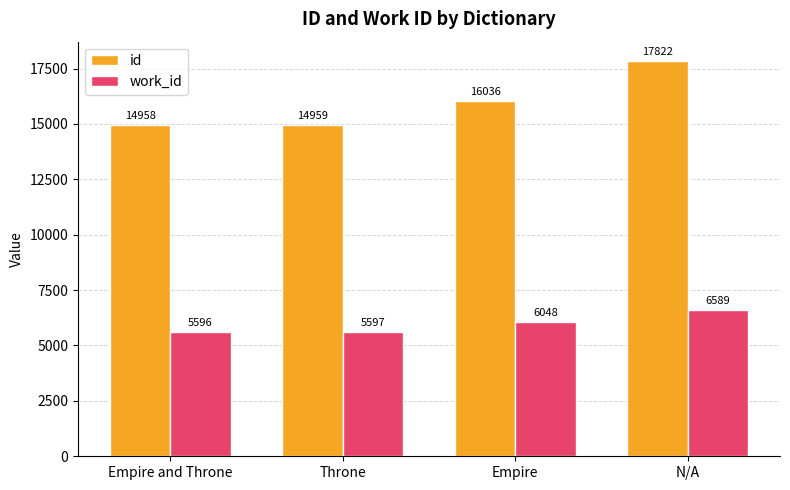

Rank the series by their maximum value, from lowest to highest.

work_id, id